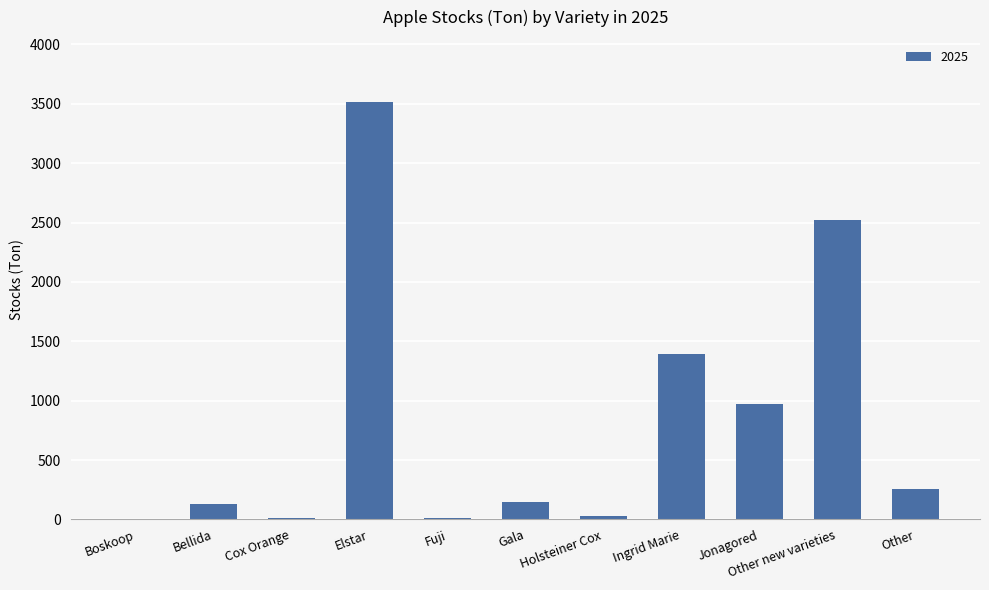

What is the change in value from Gala to Ingrid Marie?

+1241